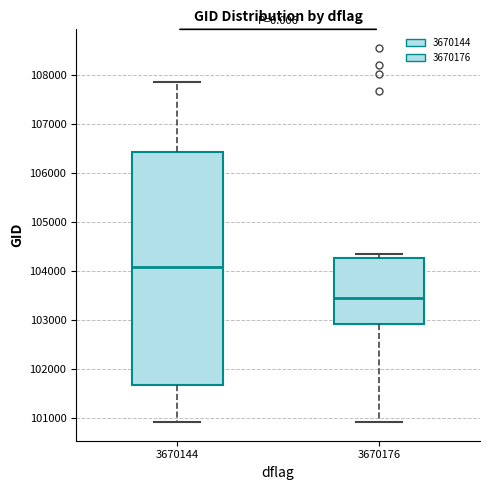

Reading left to right, transcribe this box plot: for each box, give where its median line is, the range the box spans, and where its two whiskers end, as read against the y-axis. The values are not printed on the chart, so give them approximately, as read against the axis.

3670144: median 104100, box 101700 to 106400, whiskers 100900 to 107800
3670176: median 103500, box 102900 to 104300, whiskers 100900 to 104400